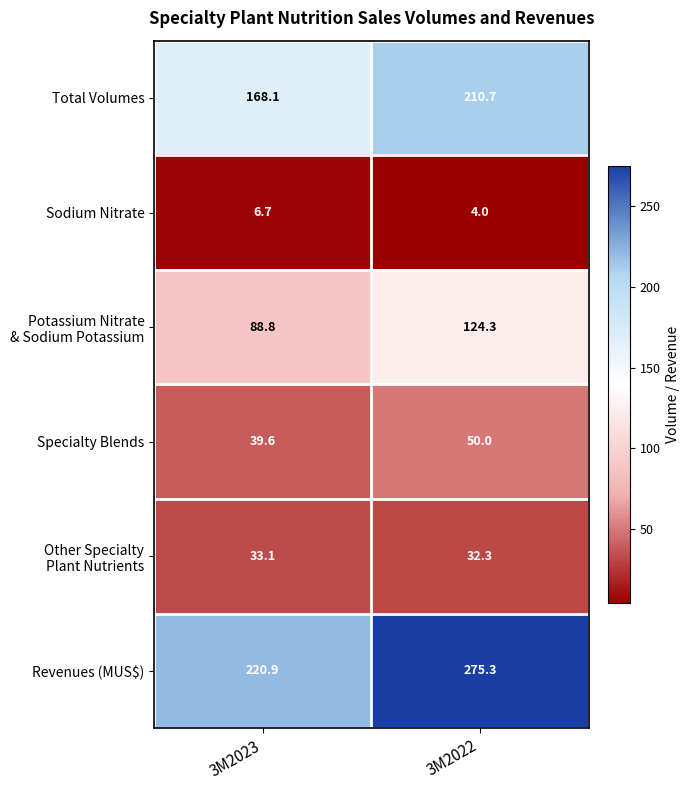

What is the total value across all series at 3M2022?

696.6